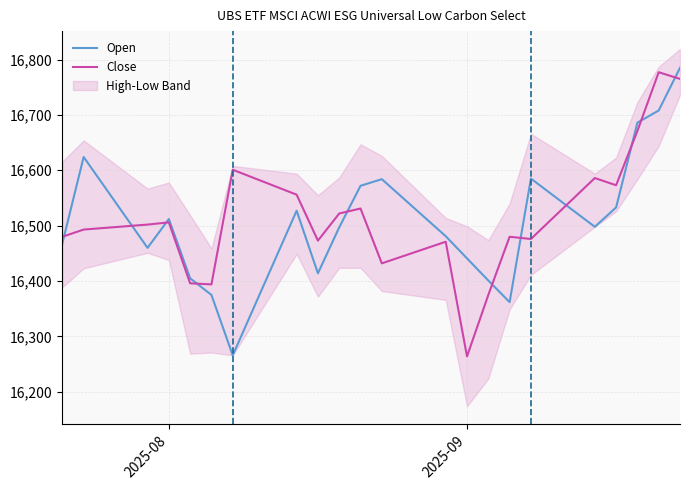

What is the minimum value for Close?

16264